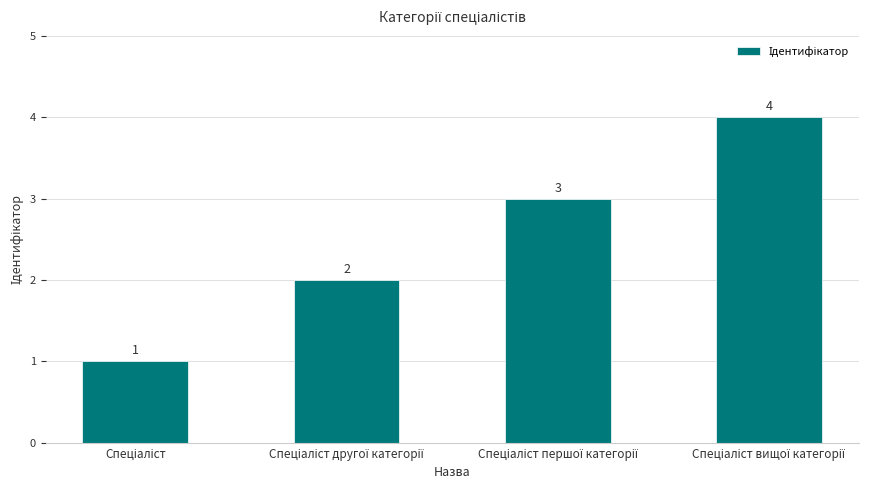

What is the sum of all values?

10